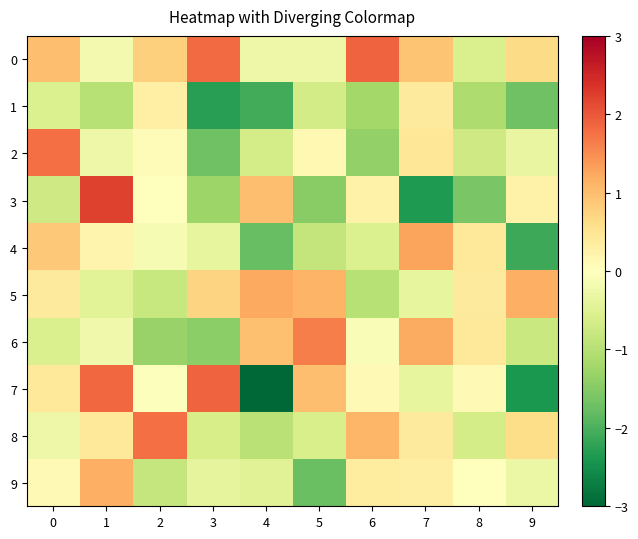

At which category does the chart reach its peak across all series?

1